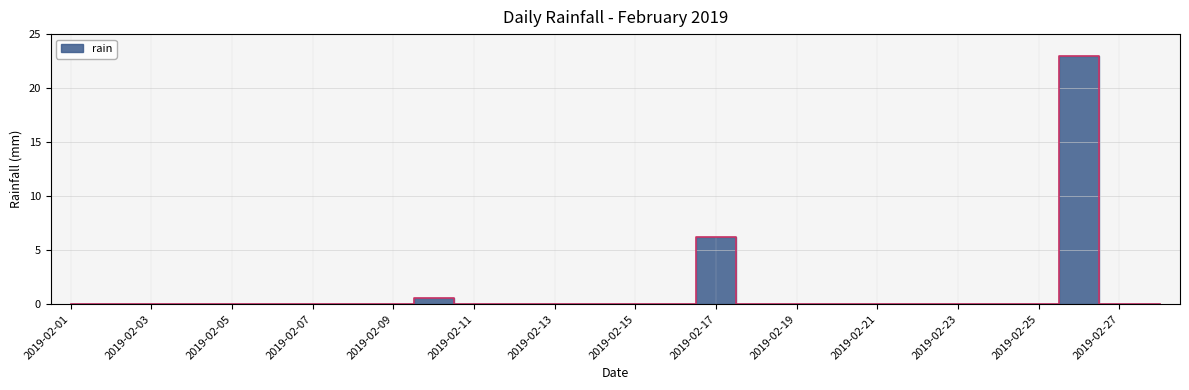

Rank the categories by value from highest to lowest.

2019-02-26, 2019-02-17, 2019-02-10, 2019-02-01, 2019-02-02, 2019-02-03, 2019-02-04, 2019-02-05, 2019-02-06, 2019-02-07, 2019-02-08, 2019-02-09, 2019-02-11, 2019-02-12, 2019-02-13, 2019-02-14, 2019-02-15, 2019-02-16, 2019-02-18, 2019-02-19, 2019-02-20, 2019-02-21, 2019-02-22, 2019-02-23, 2019-02-24, 2019-02-25, 2019-02-27, 2019-02-28